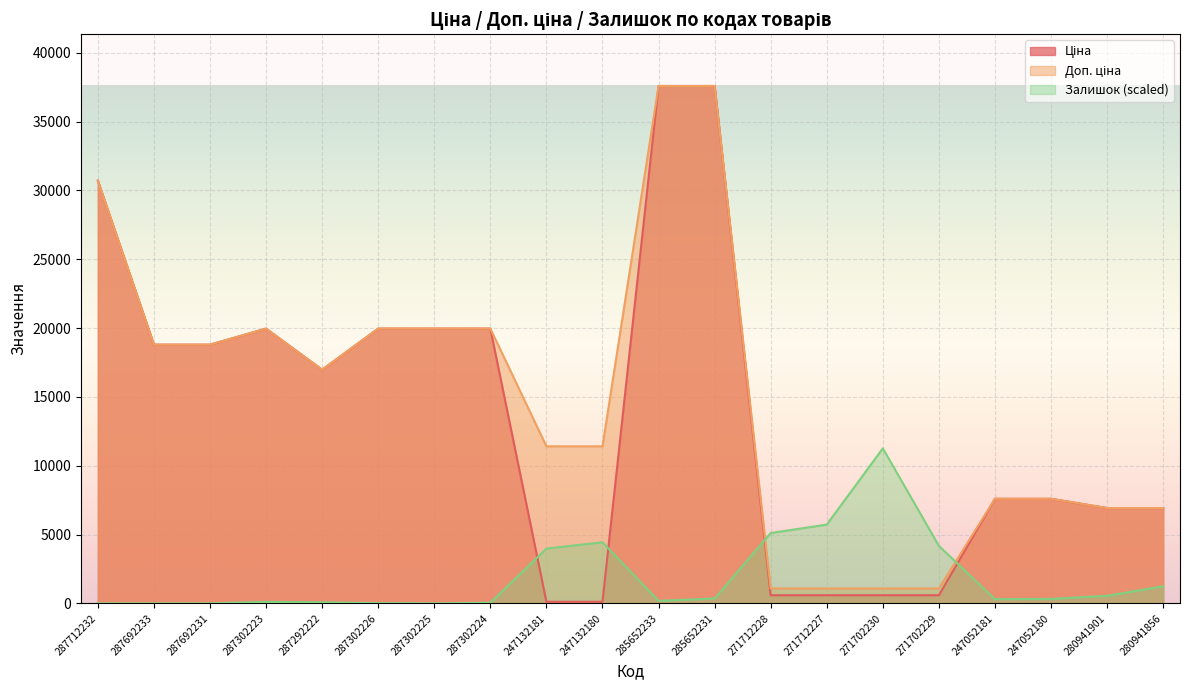

How many lines are shown in the chart?

3